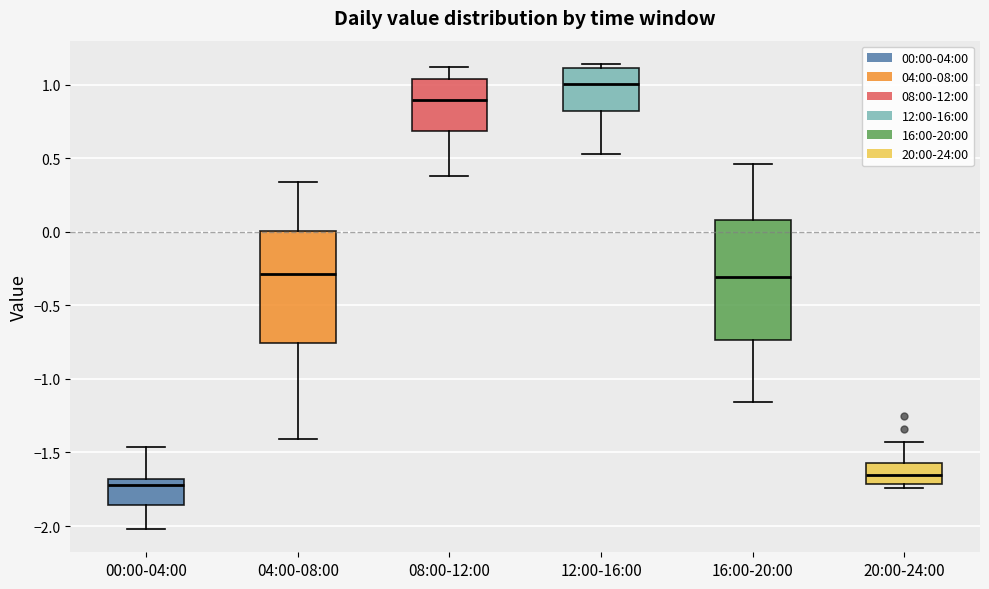

Where does the median line of the box for 20:00-24:00 sit on the y-axis? The values are not printed on the chart, so give them approximately, as read against the axis.

-1.65